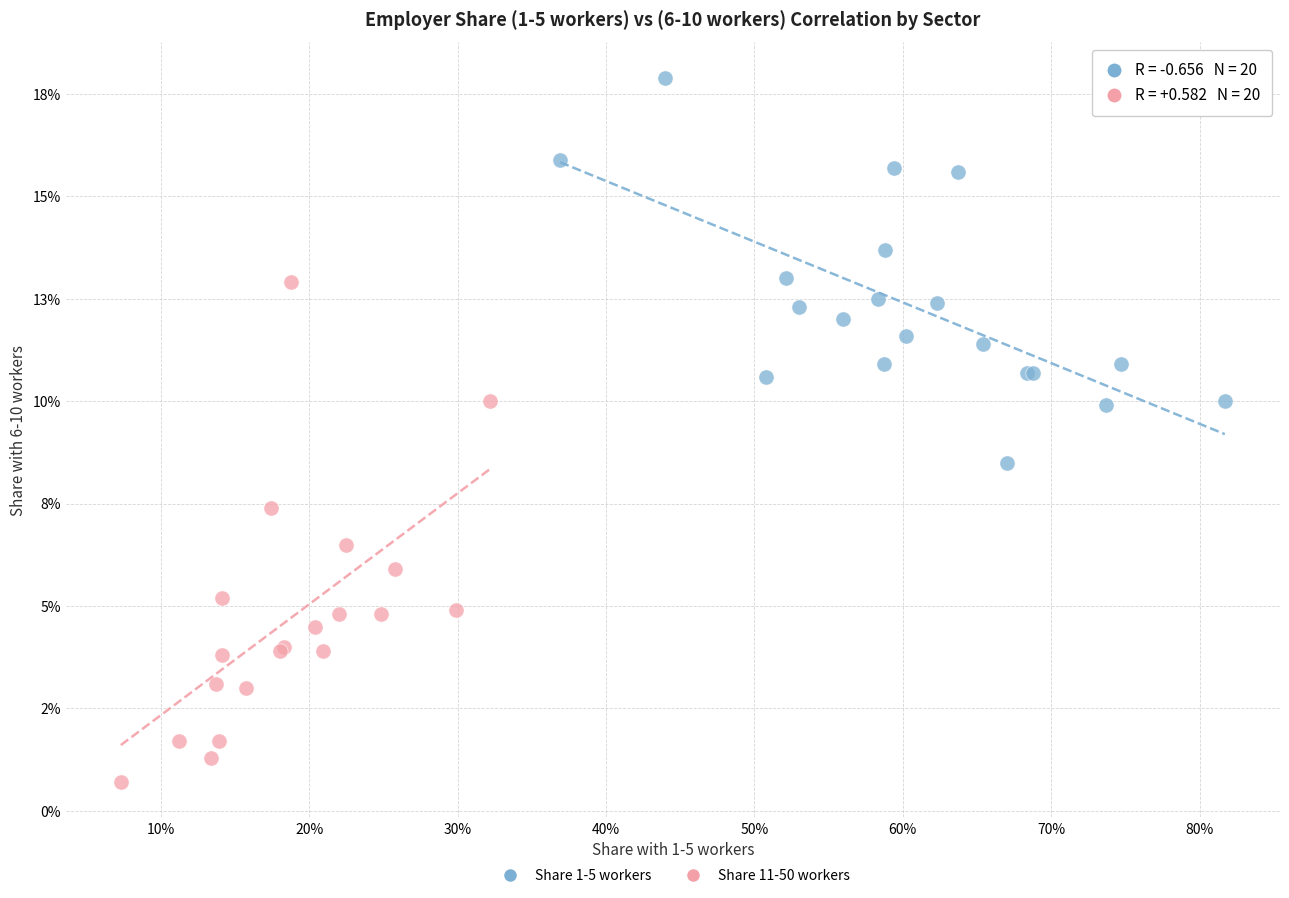

Which series reaches the maximum Y coordinate?

Share 1-5 workers